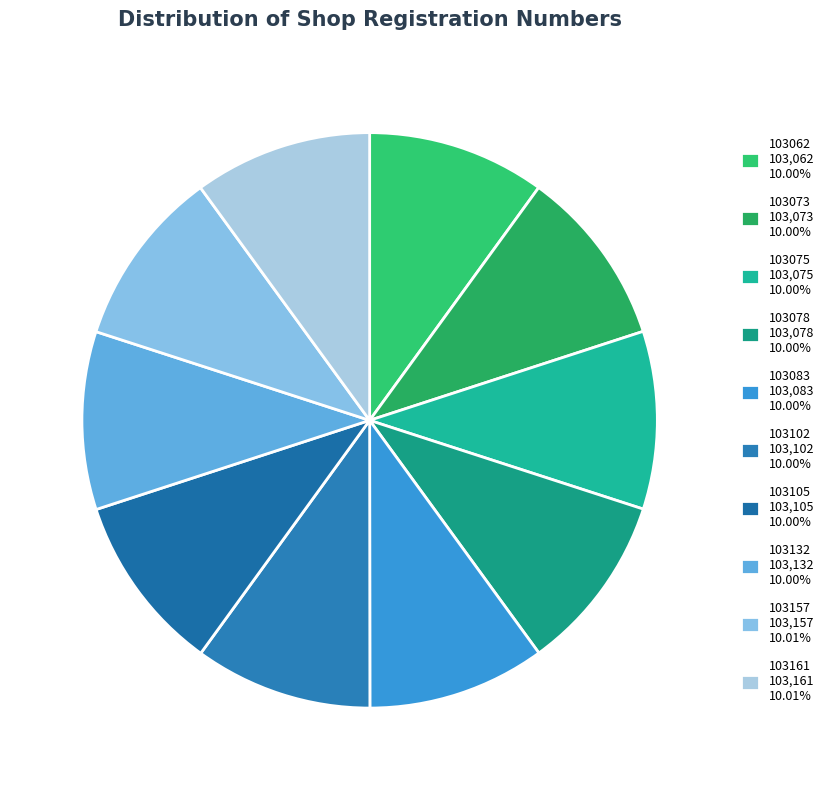

To the nearest percent, what is the average slice percentage?

10%